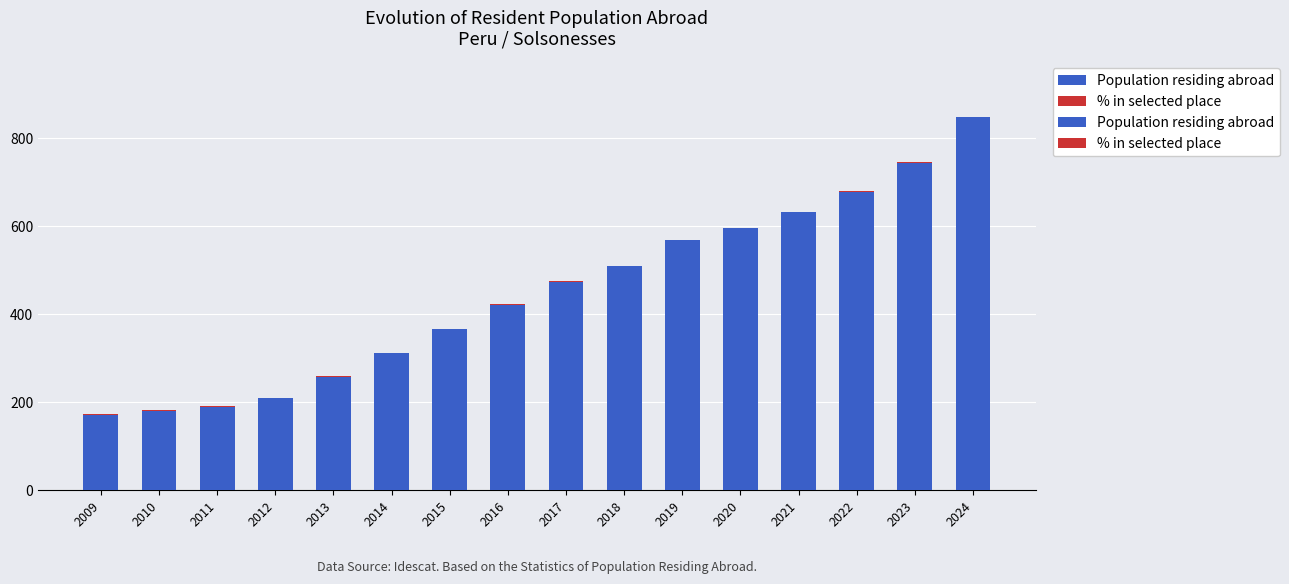

Are the bars grouped side by side (vs. stacked)?

No